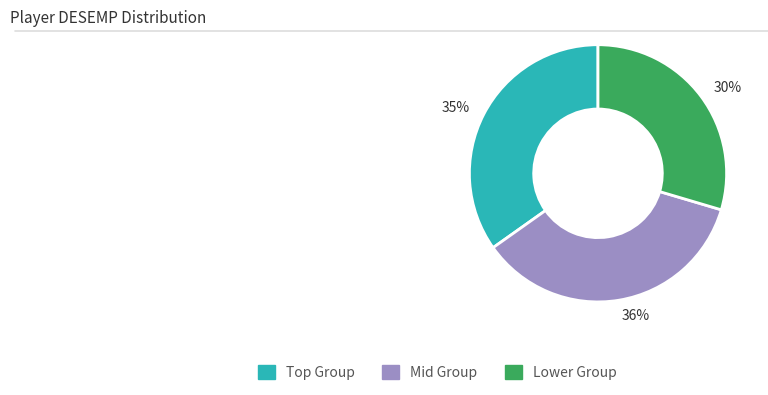

Between 36% and 30%, which is larger?

36%